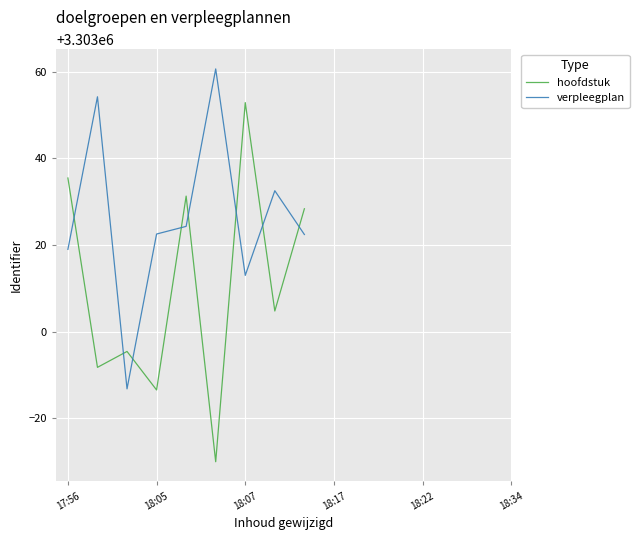

Which series has the largest range (max minus min)?

hoofdstuk